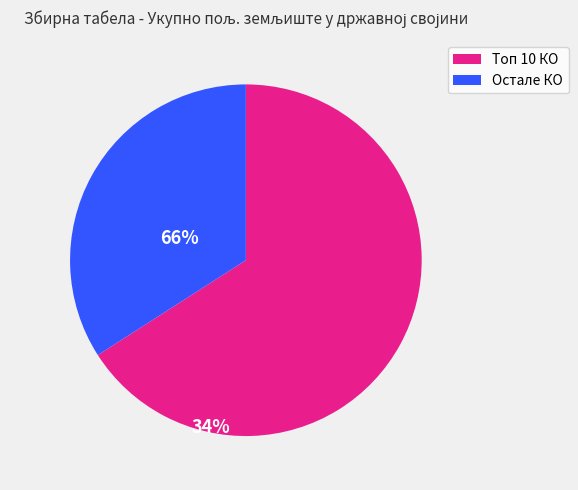

Does any single category account for the majority?

Yes